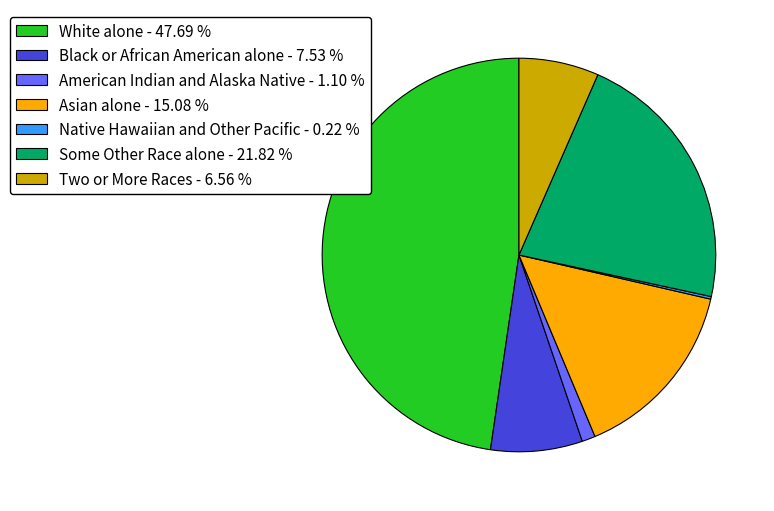

Between White alone - 47.69 % and American Indian and Alaska Native - 1.10 %, which is larger?

White alone - 47.69 %